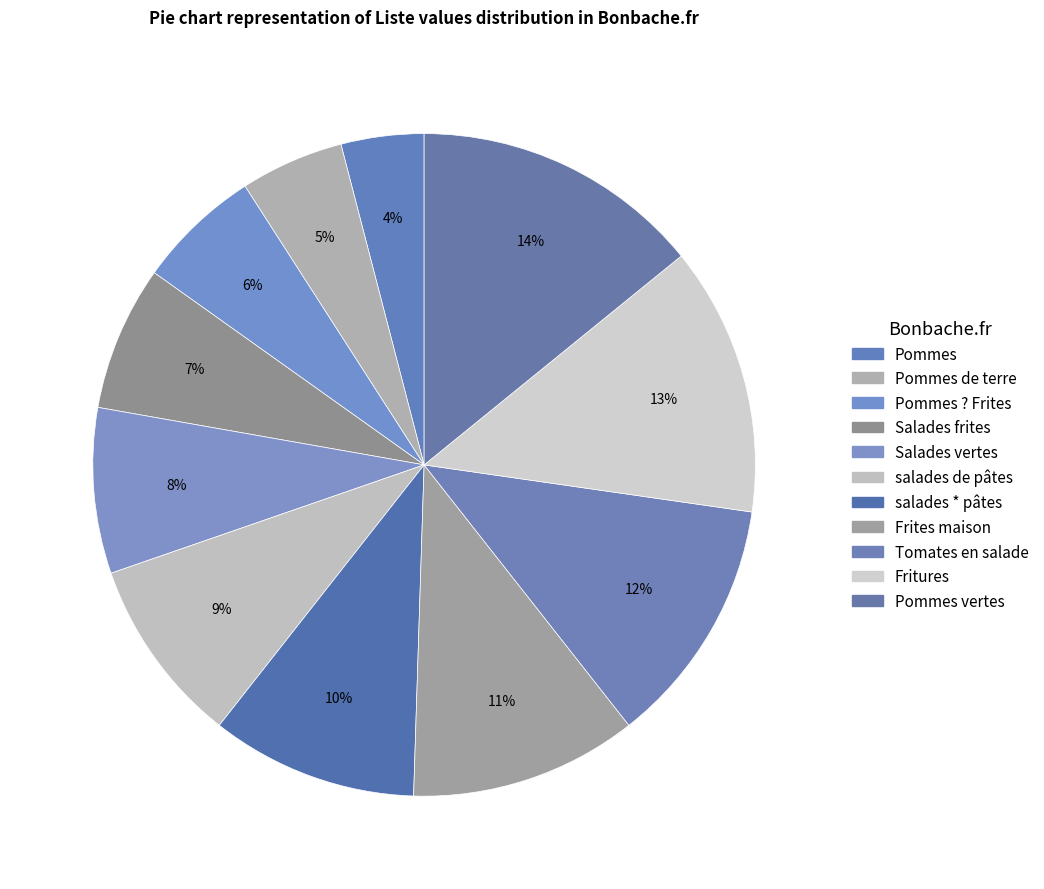

Which category has the smallest portion of the pie?

Pommes